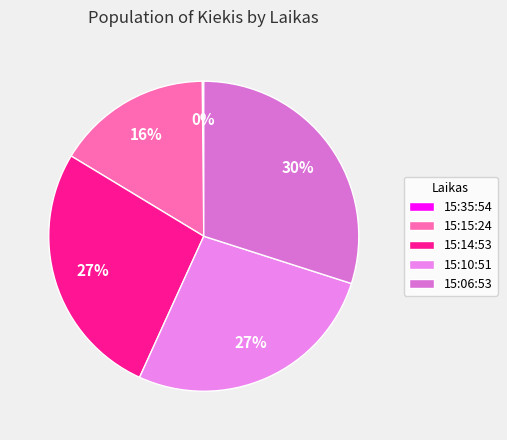

To the nearest percent, what is the average slice percentage?

20%